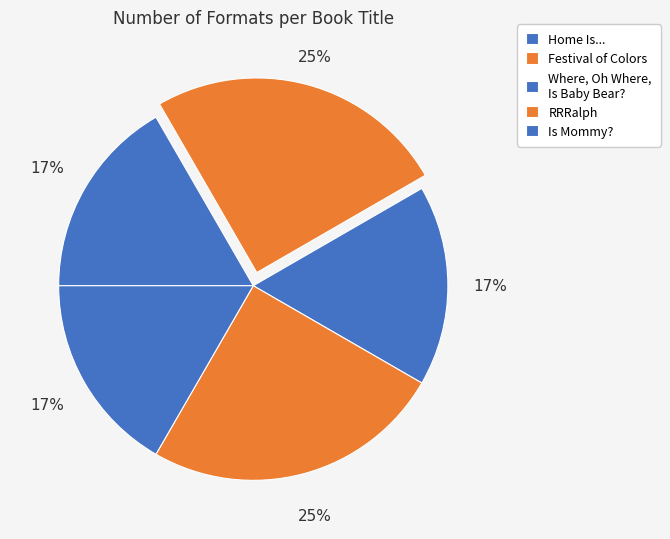

Is it true that Home Is... is 16% of the pie?

False